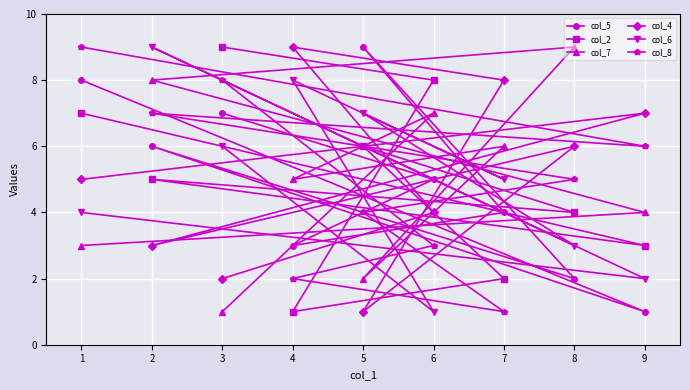

Count the number of data series in this chart.

6